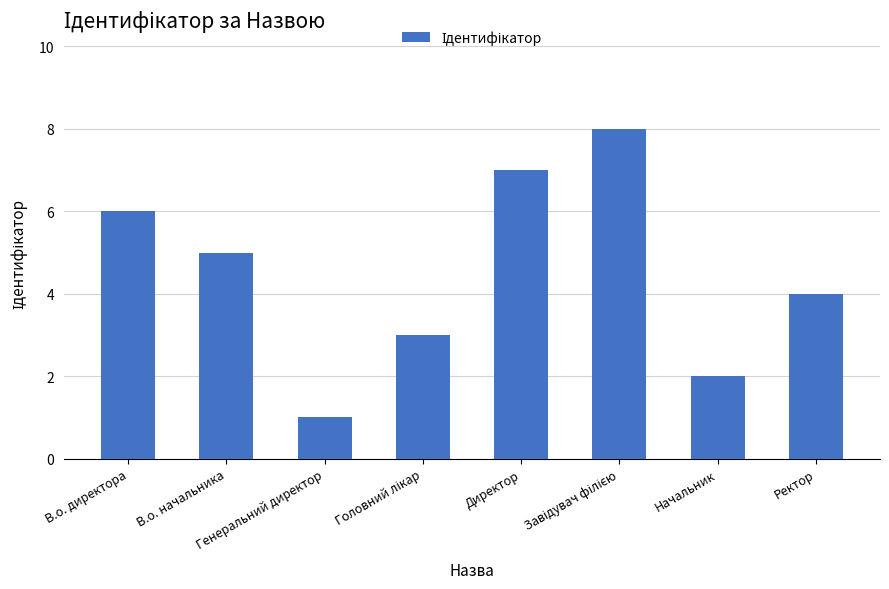

What is the greatest value displayed?

8